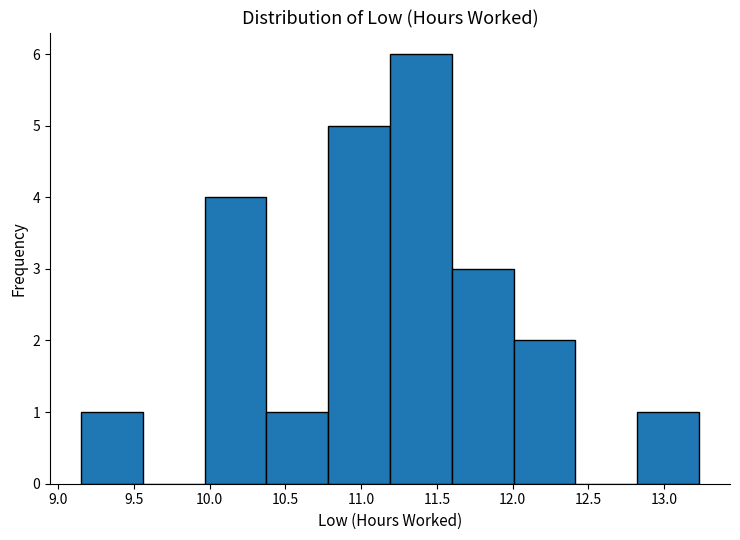

Reading left to right, transcribe this chart: for each bar, give the range it covers on the x-axis and its height. Neither the bar edges nor the heights are printed on the chart, so give them approximately, as read against the axes.

9.15 to 9.55: 1
9.55 to 9.95: 0
9.95 to 10.35: 4
10.35 to 10.80: 1
10.80 to 11.20: 5
11.20 to 11.60: 6
11.60 to 12.00: 3
12.00 to 12.40: 2
12.40 to 12.80: 0
12.80 to 13.25: 1